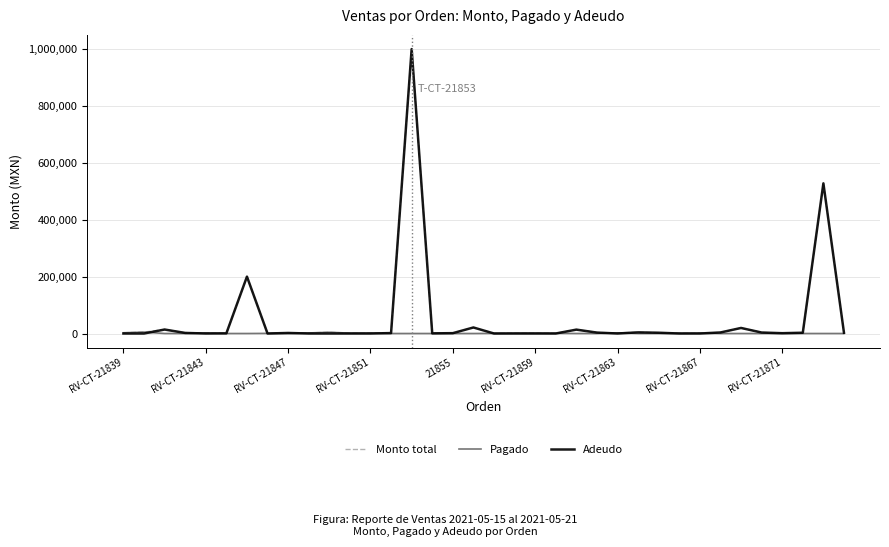

What is the average value of the Monto total series?

51517.1